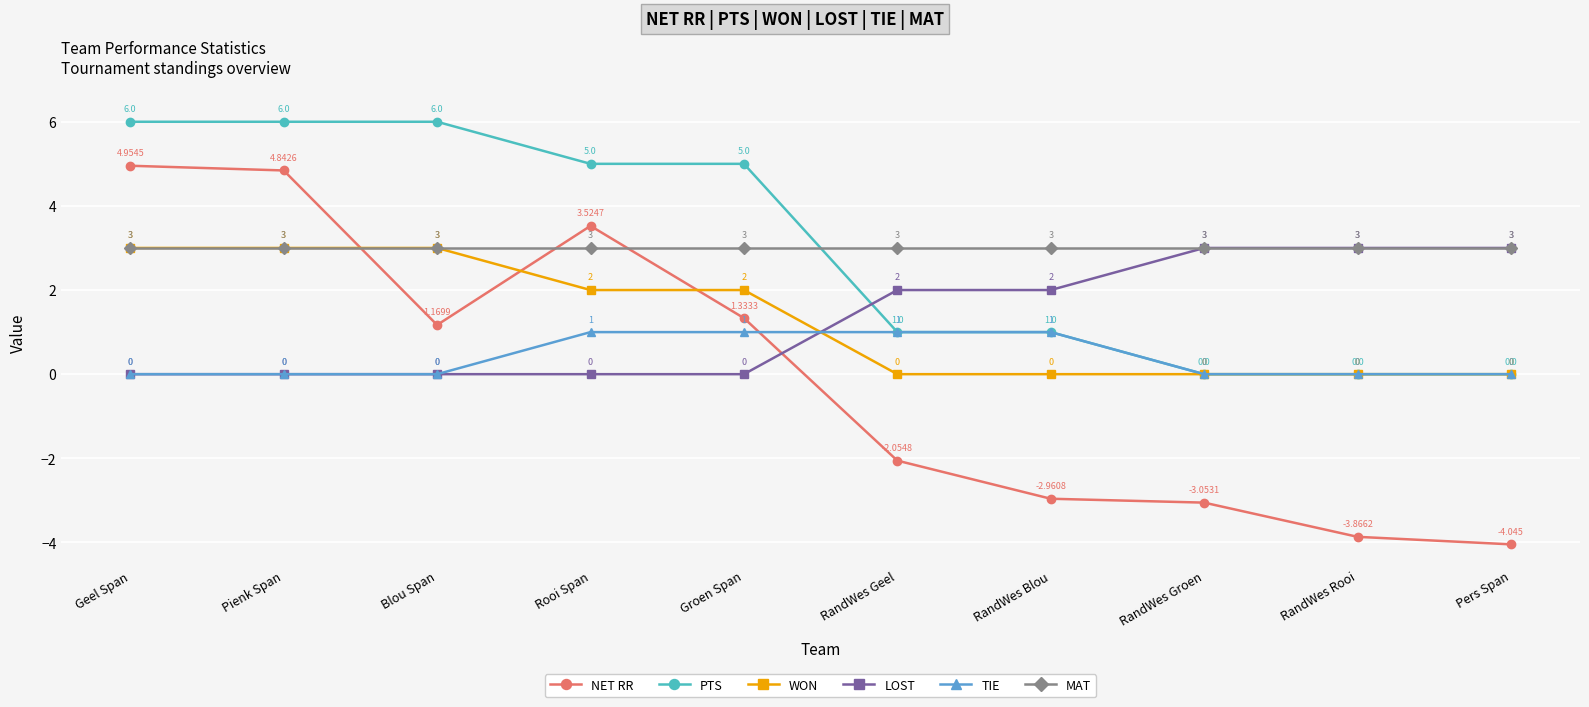

Count the PTS values in the range 0 to 6.

10